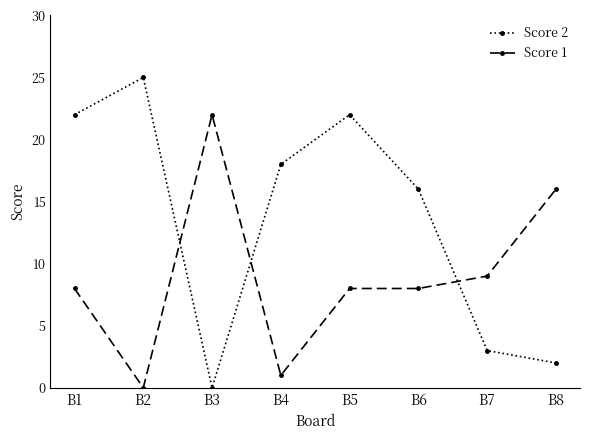

What value does the Score 2 series have at B1?

22